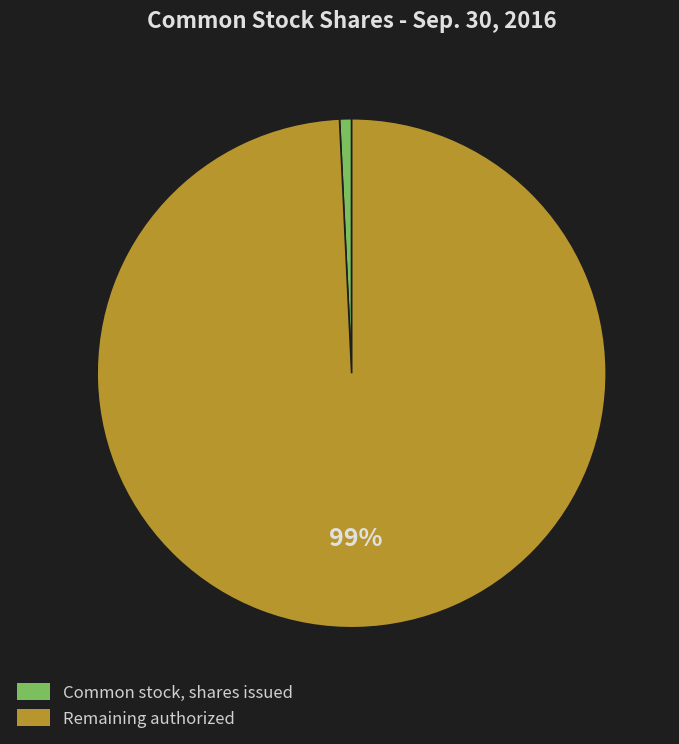

What percentage is the Common stock, shares issued slice, to the nearest percent?

1%